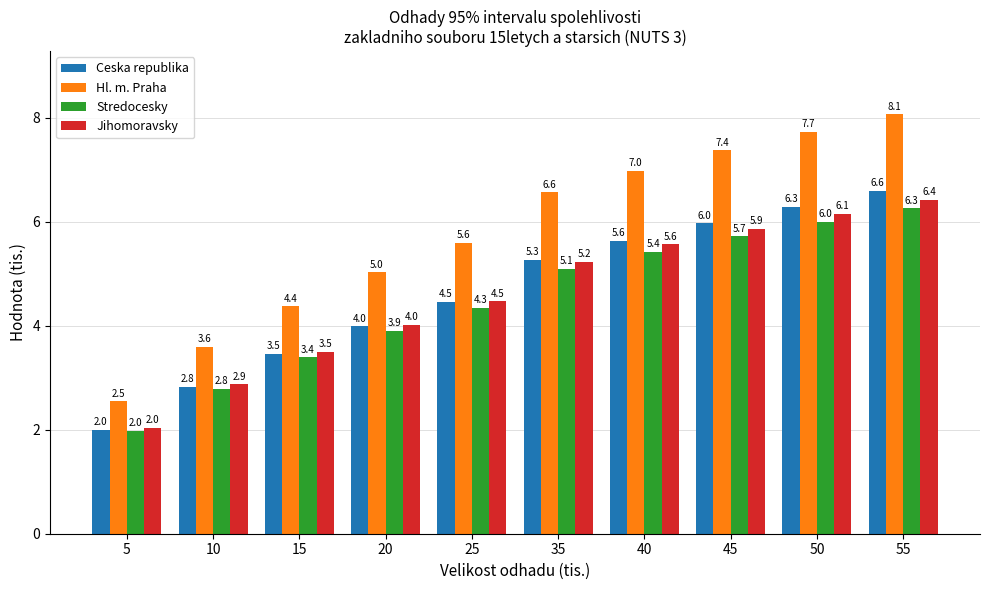

Which category has the highest value across all series?

55